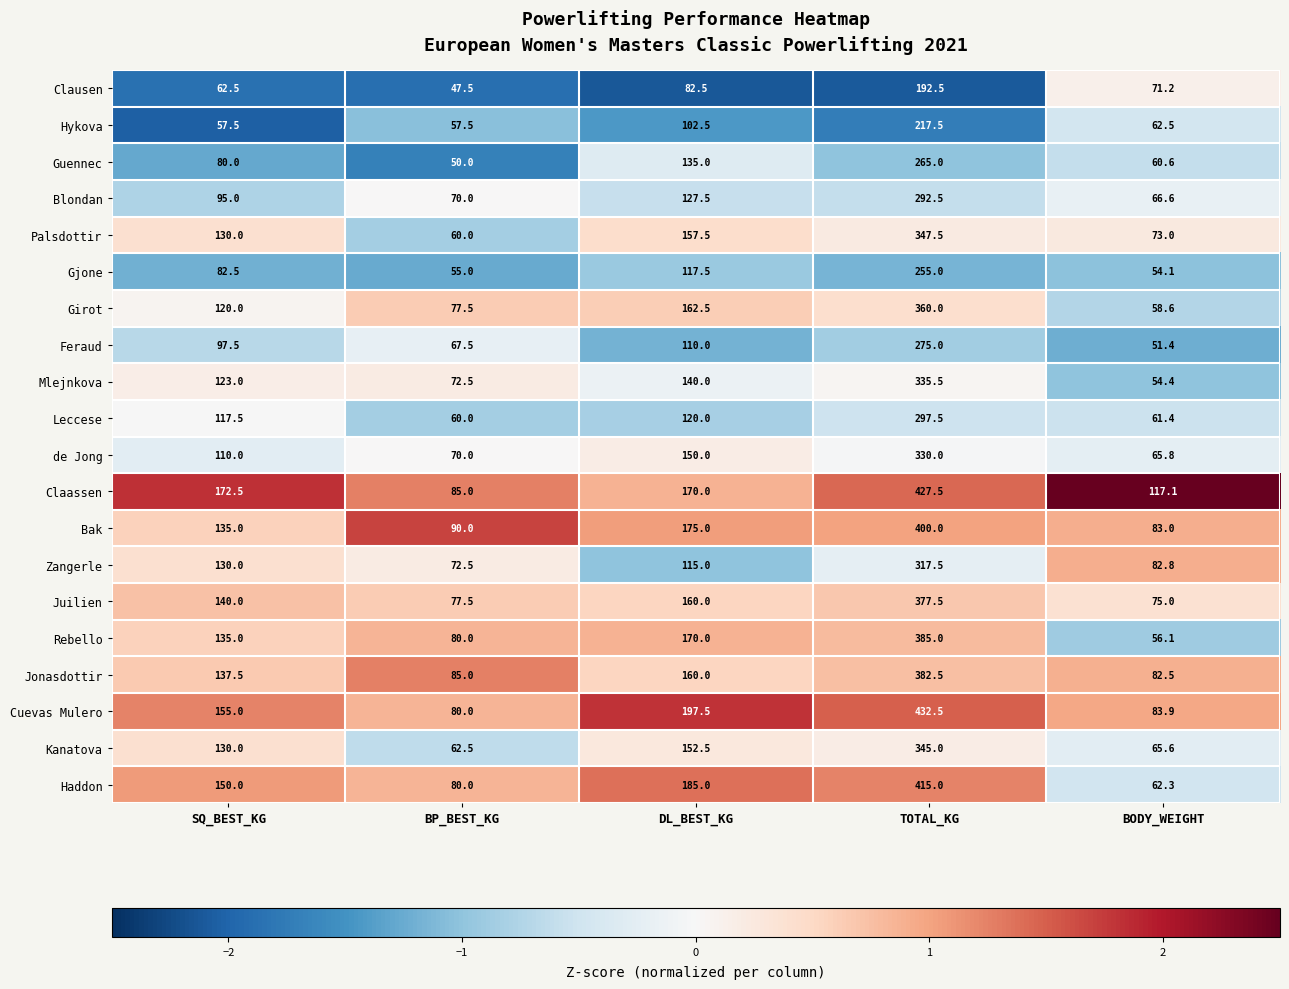

What is the minimum value shown in the chart?

47.5